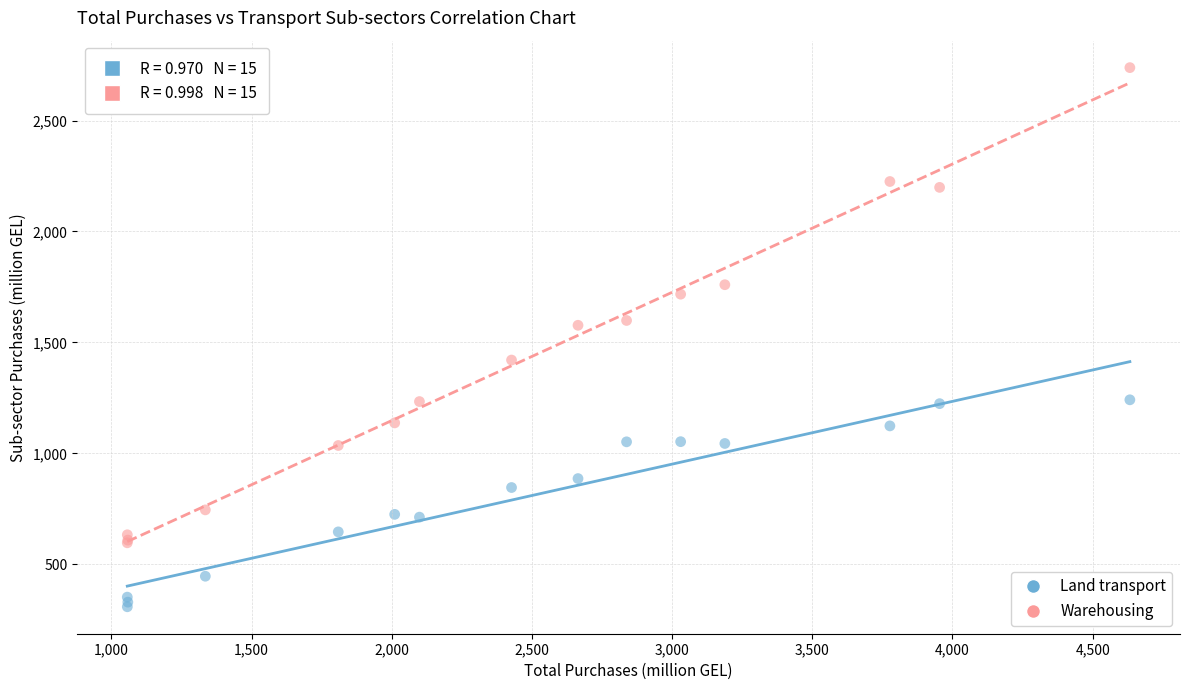

Which series reaches the maximum Y coordinate?

Warehousing